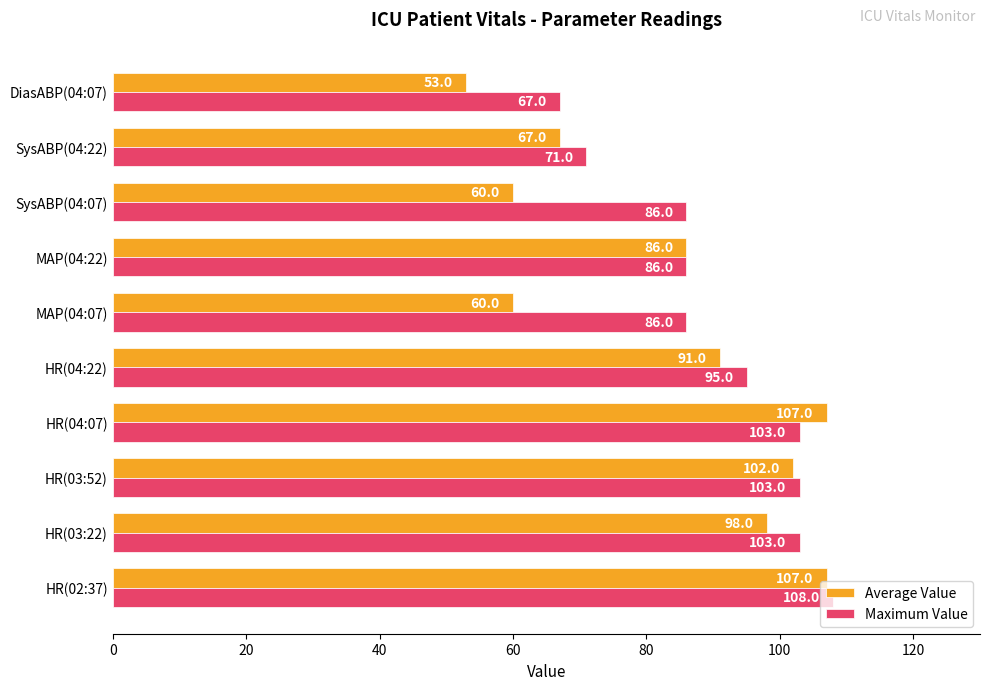

List the series in order of their peak value, highest first.

Maximum Value, Average Value